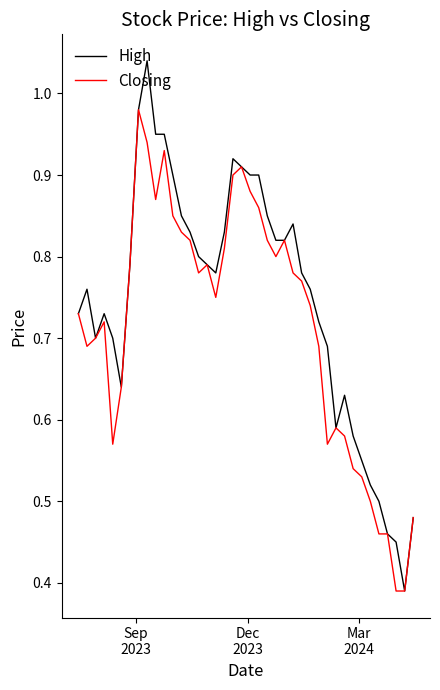

List the series in order of their overall mean, highest first.

High, Closing